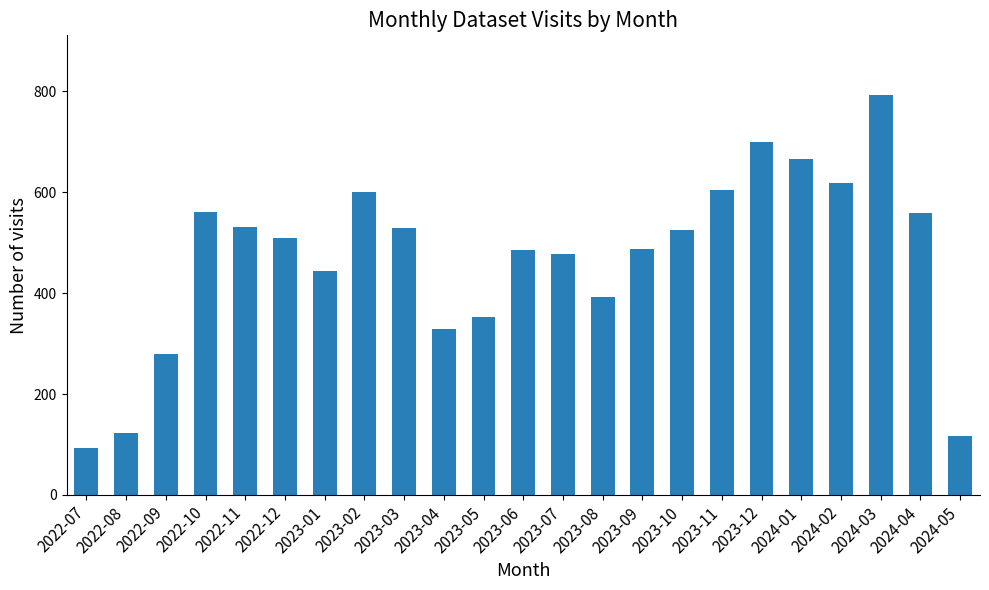

Where does the data first go above 510?

2022-10